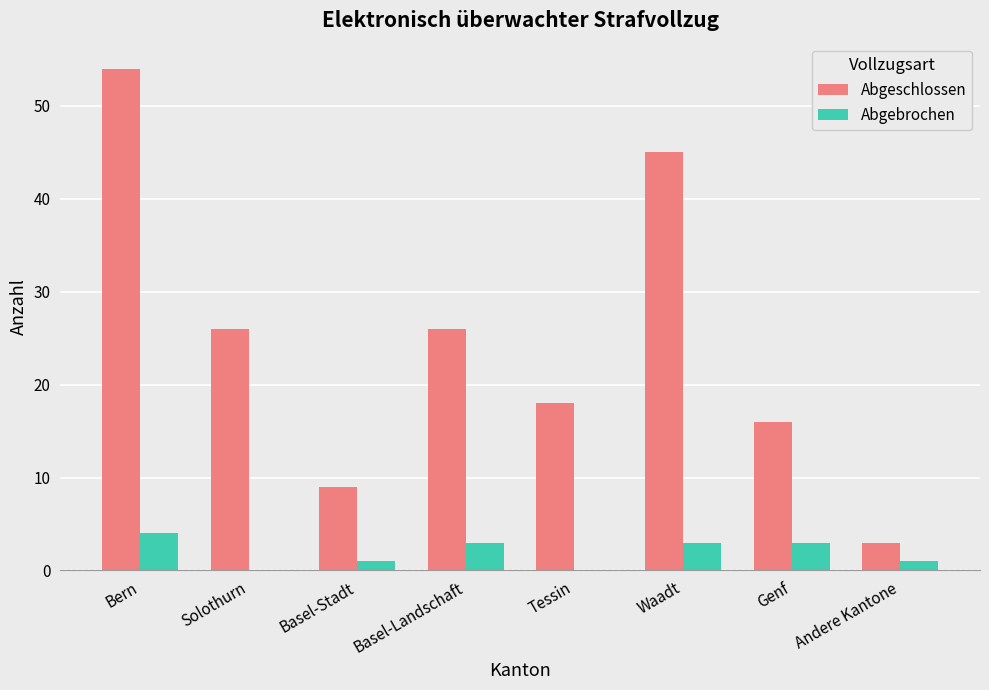

Reading left to right, list all the values displayed in this chart.

Abgeschlossen: Bern=54	Solothurn=26	Basel-Stadt=9	Basel-Landschaft=26	Tessin=18	Waadt=45	Genf=16	Andere Kantone=3
Abgebrochen: Bern=4	Solothurn=0	Basel-Stadt=1	Basel-Landschaft=3	Tessin=0	Waadt=3	Genf=3	Andere Kantone=1